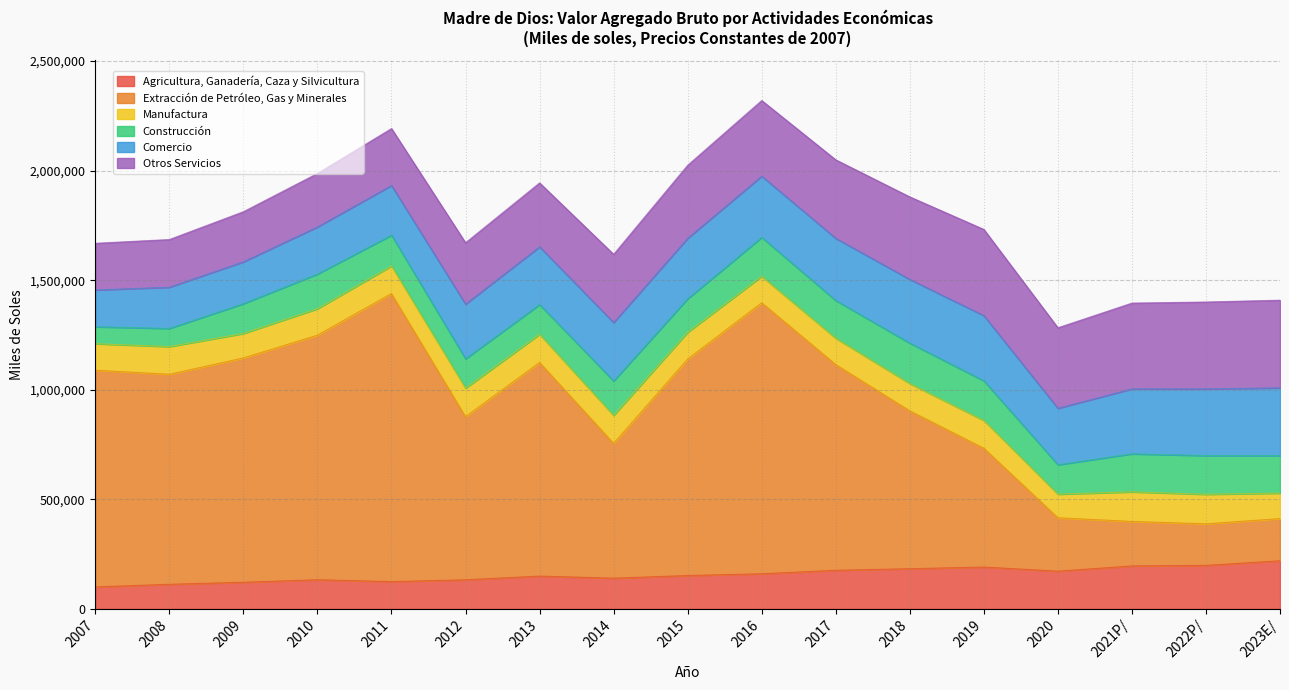

At which label does Manufactura first exceed 124435?

2008